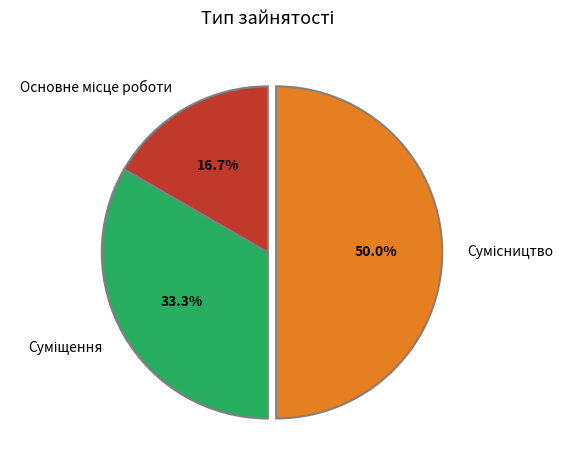

How many slices are in this pie chart?

3